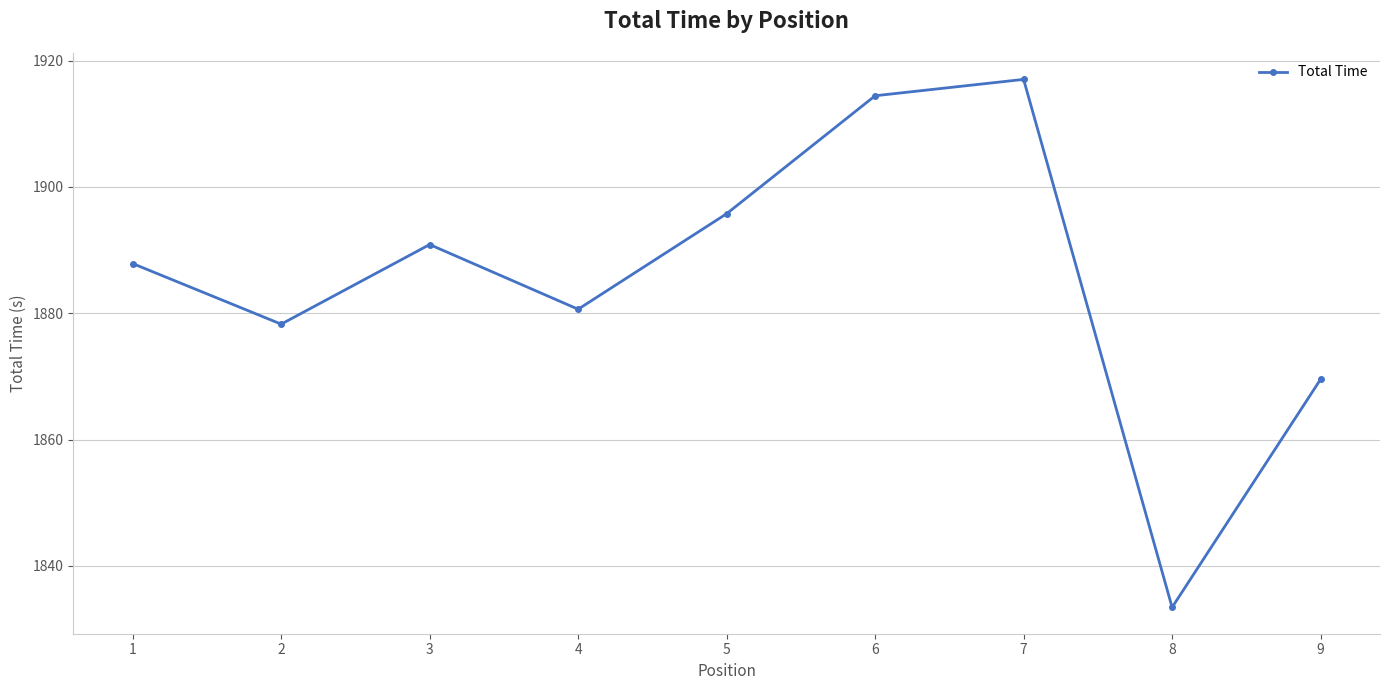

How many data points does each series have?

9